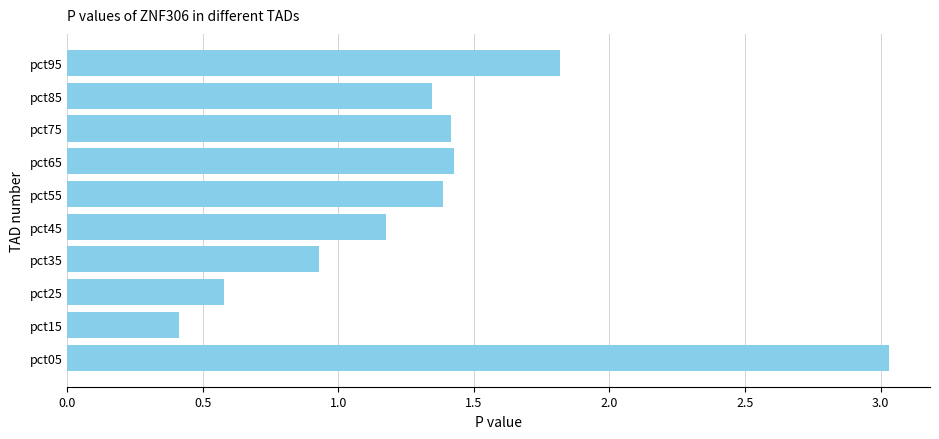

The value at pct95 is 1.8. True or false?

True